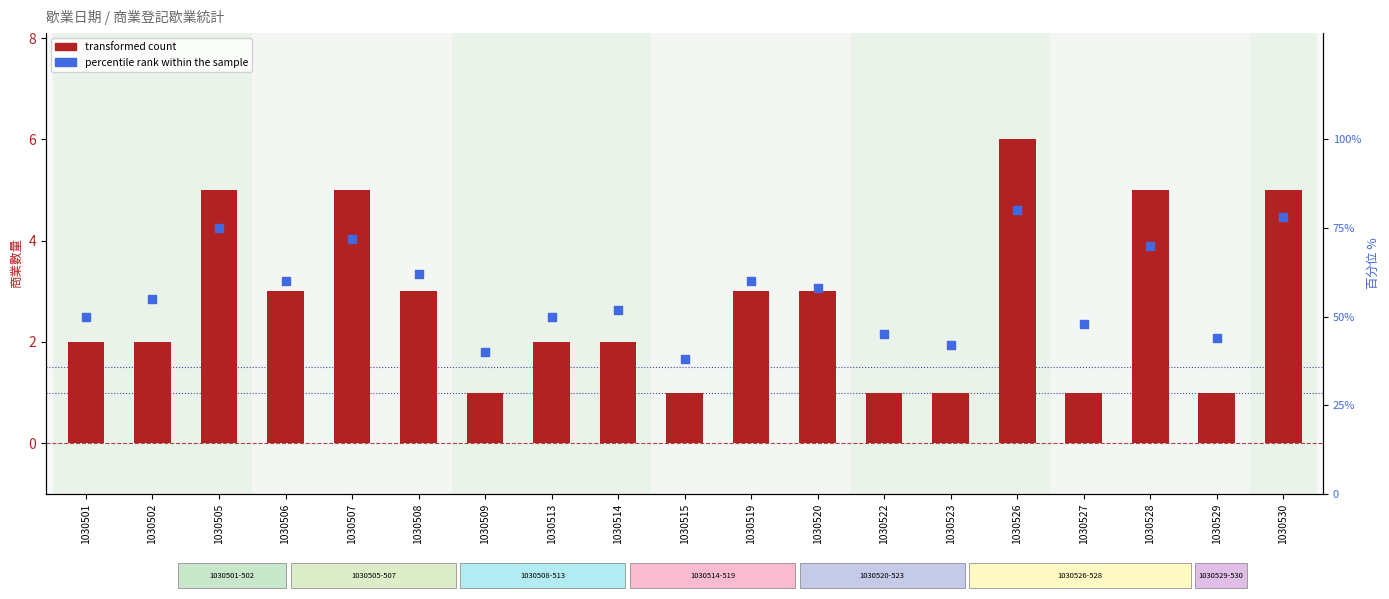

Which series has the largest Y range (max minus min)?

percentile rank within the sample